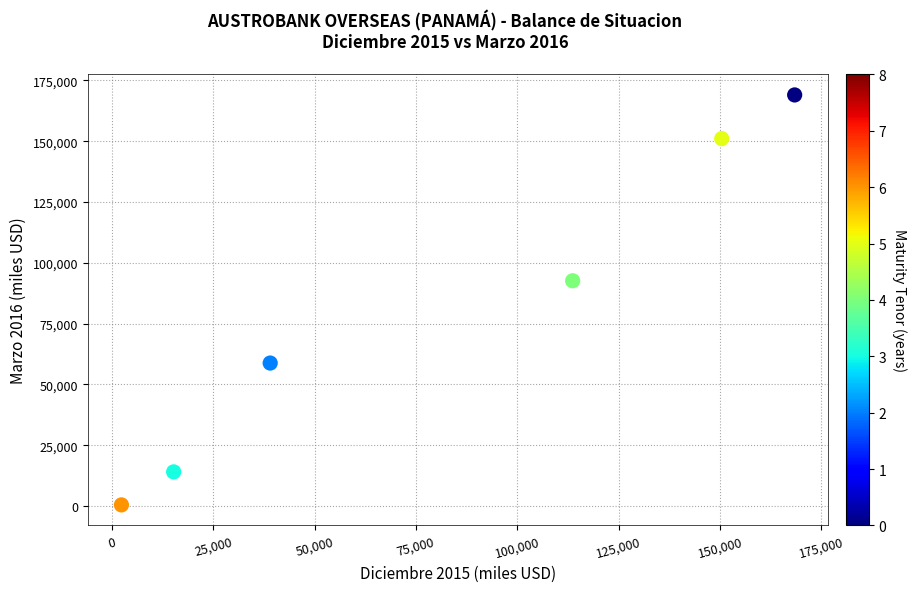

What Y value in the scatter plot is closest to 84757?

92632.3